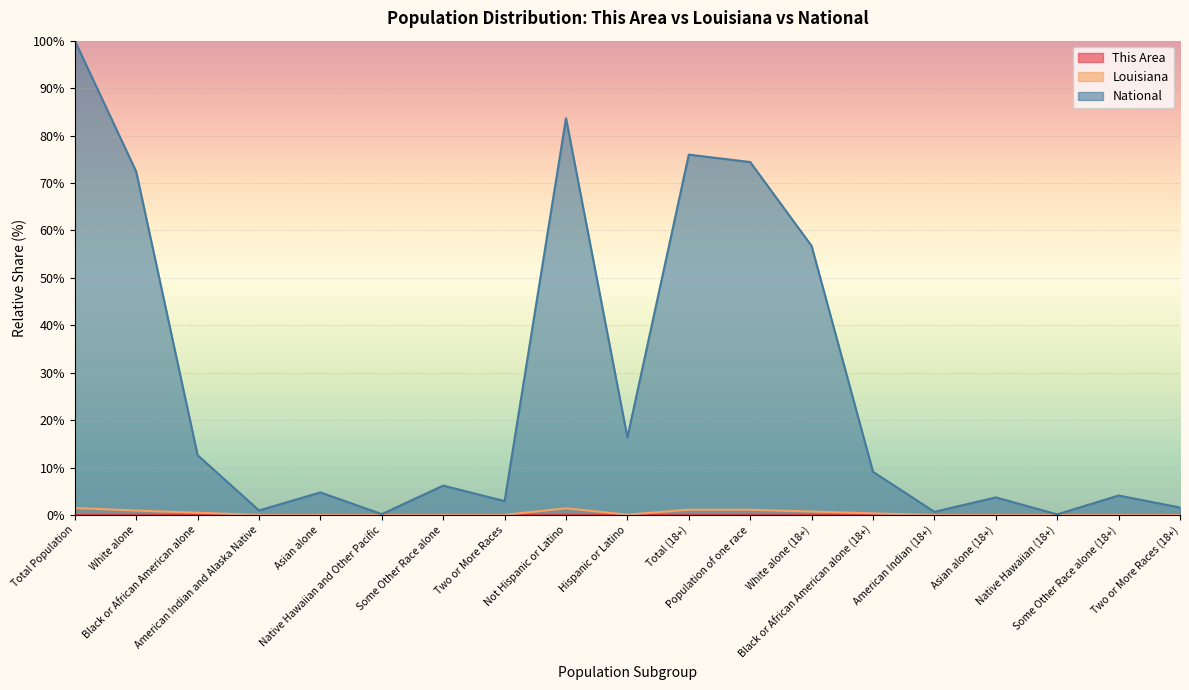

Which series has the largest total across all categories?

National